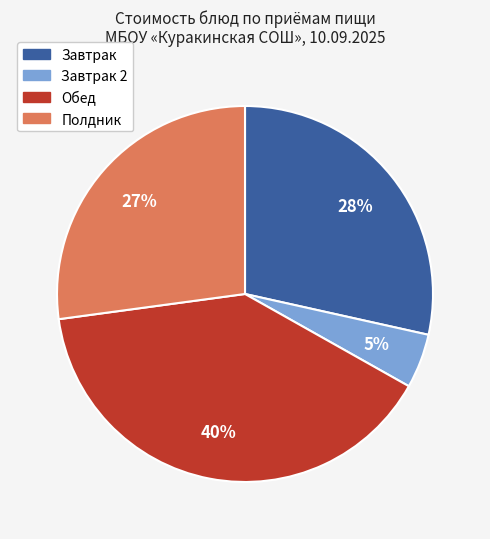

To the nearest percent, what is the difference between the largest and smallest slice percentages?

35%